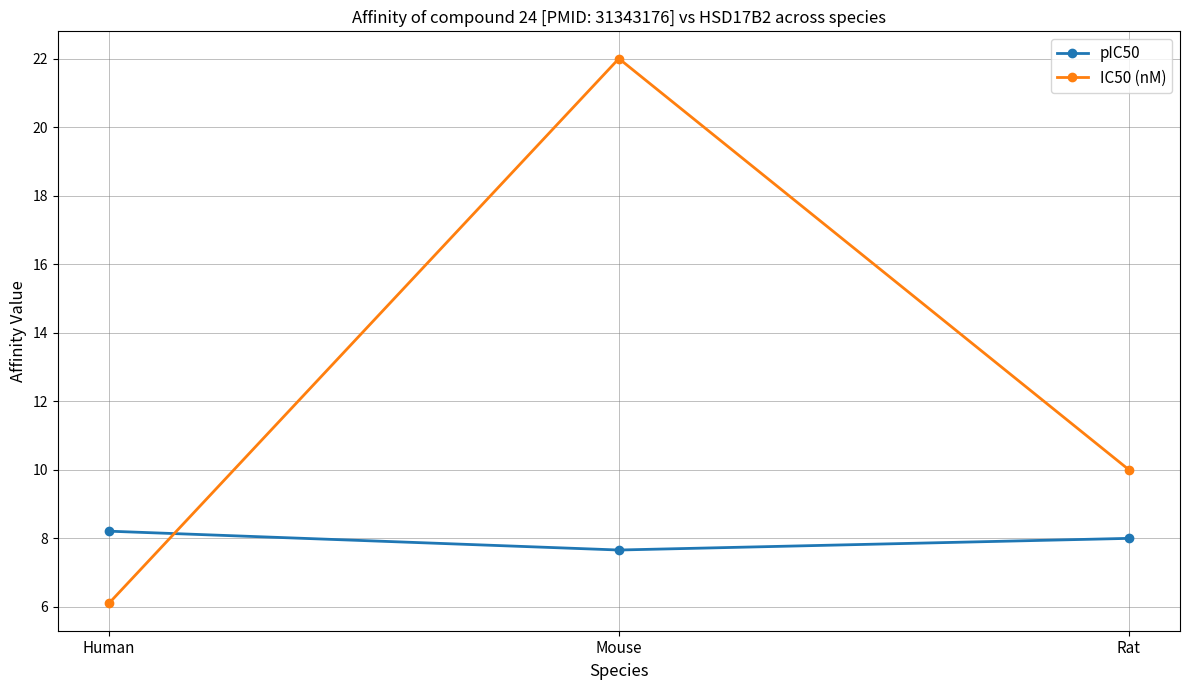

Which series has the largest total across all categories?

IC50 (nM)